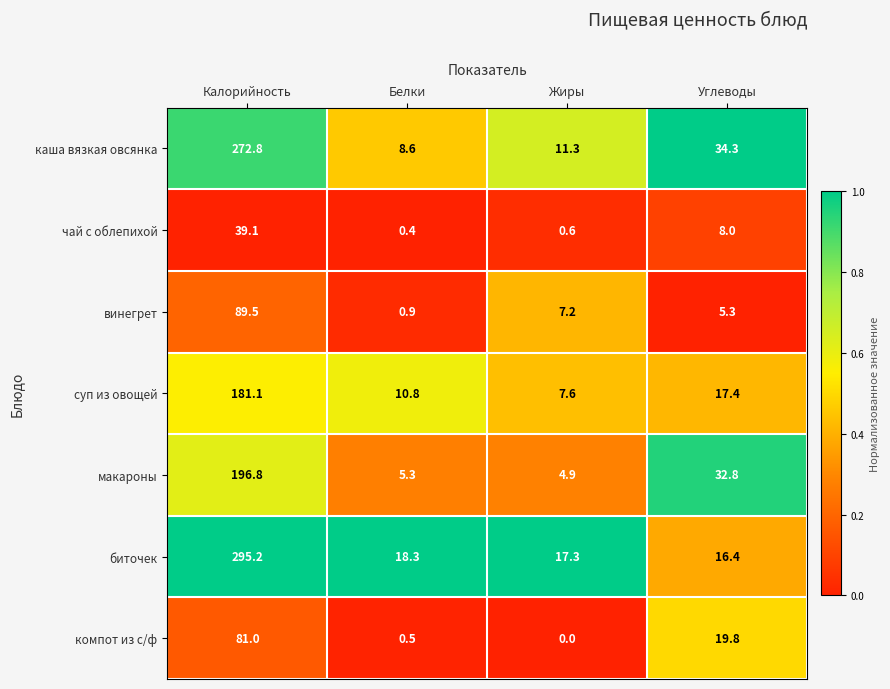

At which label does компот из с/ф first exceed 19?

Калорийность